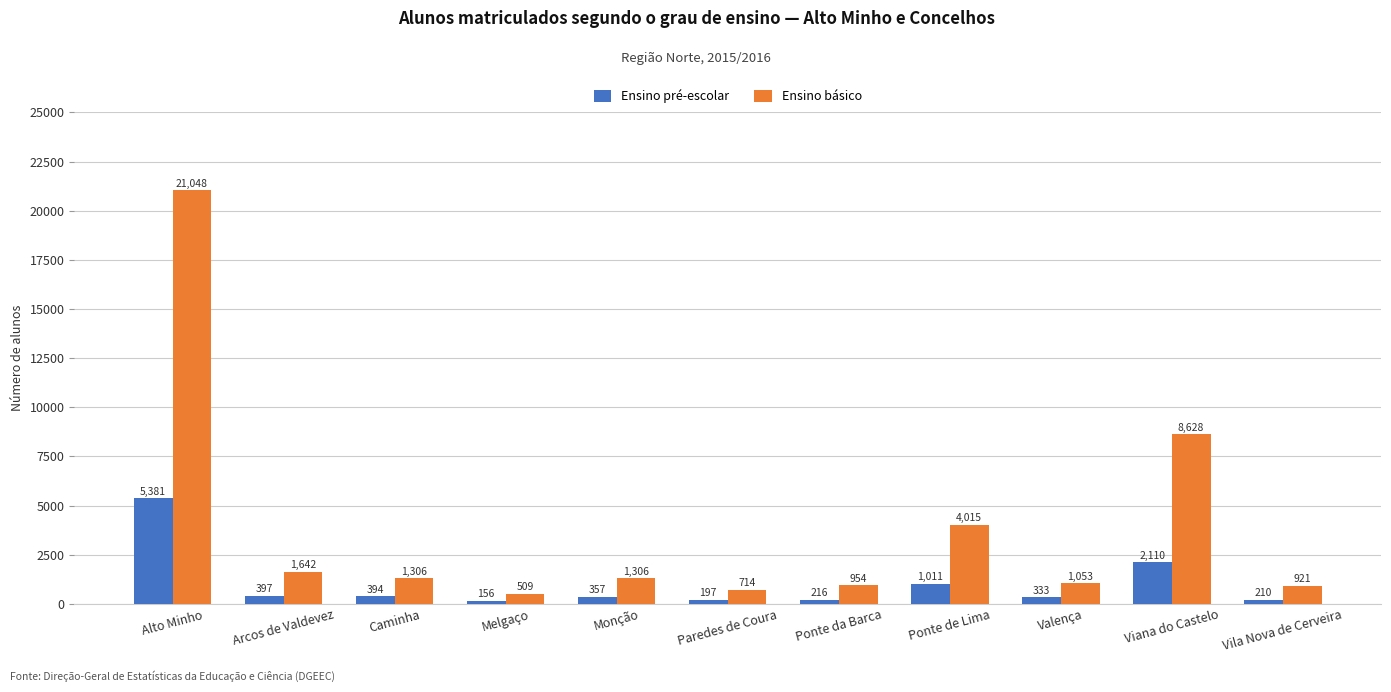

What is the average value of the Ensino pré-escolar series?

978